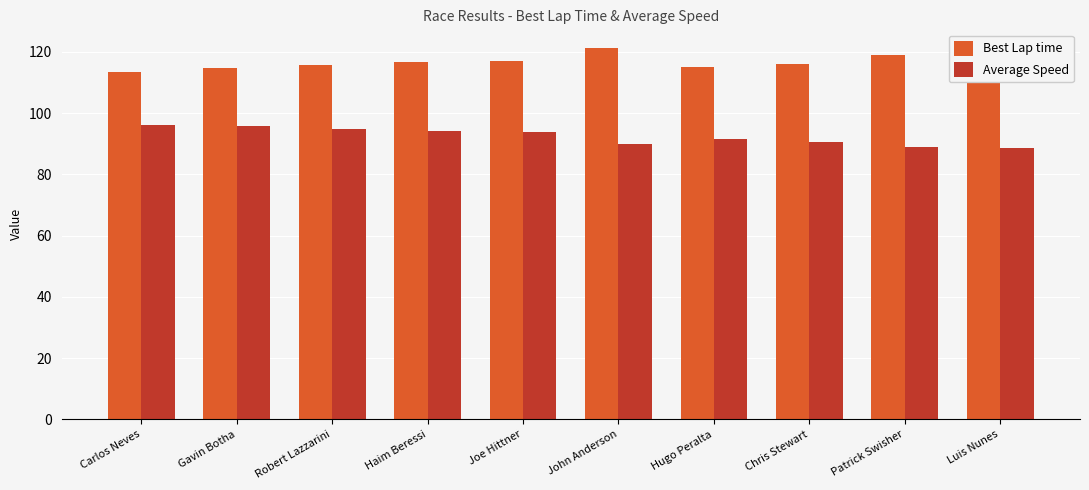

How many data points does each series have?

10